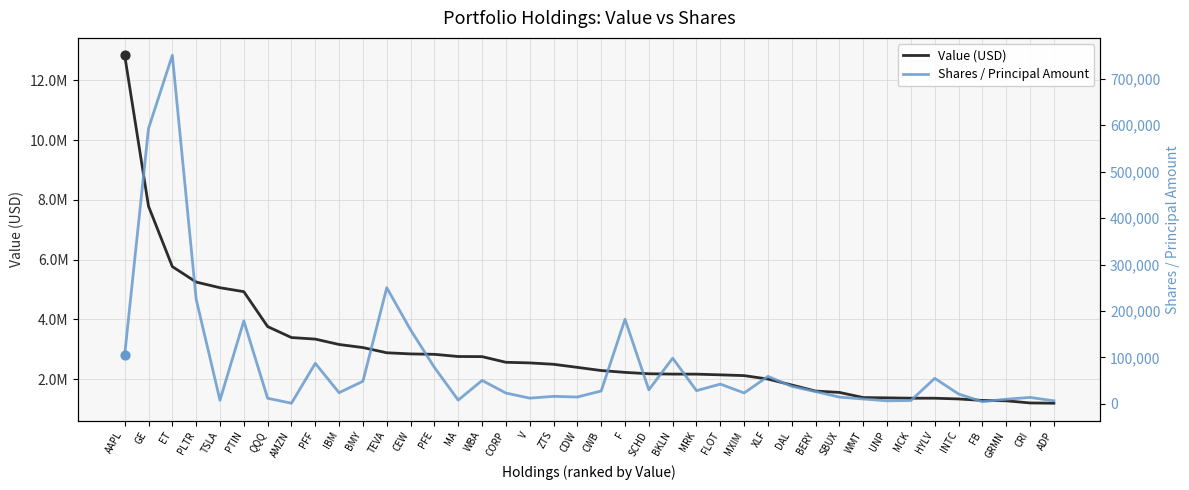

At how many categories does at least one series exceed 11435506?

1